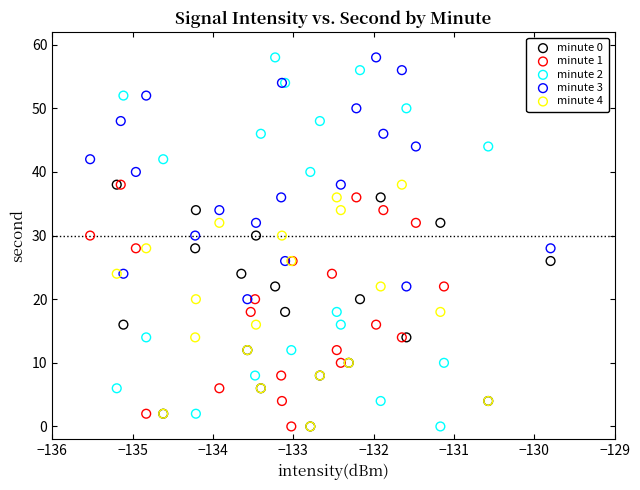

Which series has the widest spread of Y values?

minute 2